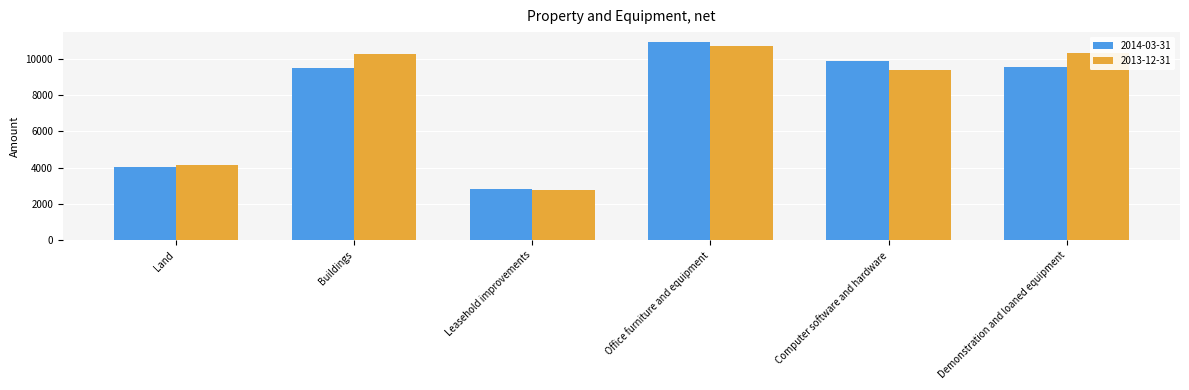

Rank the series by their maximum value, from highest to lowest.

2014-03-31, 2013-12-31